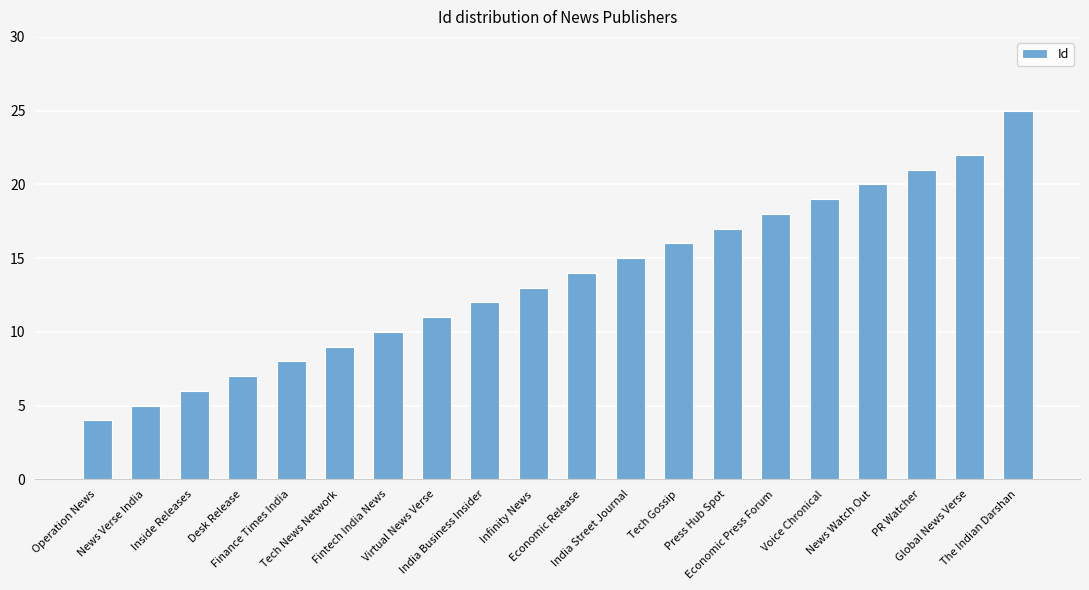

What position from the right is Desk Release?

17